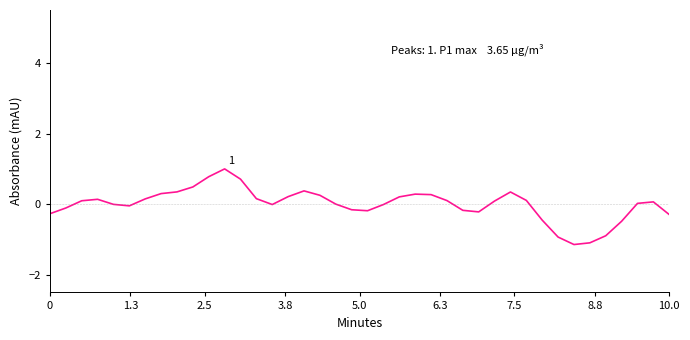

What is the smallest value displayed?

-1.1